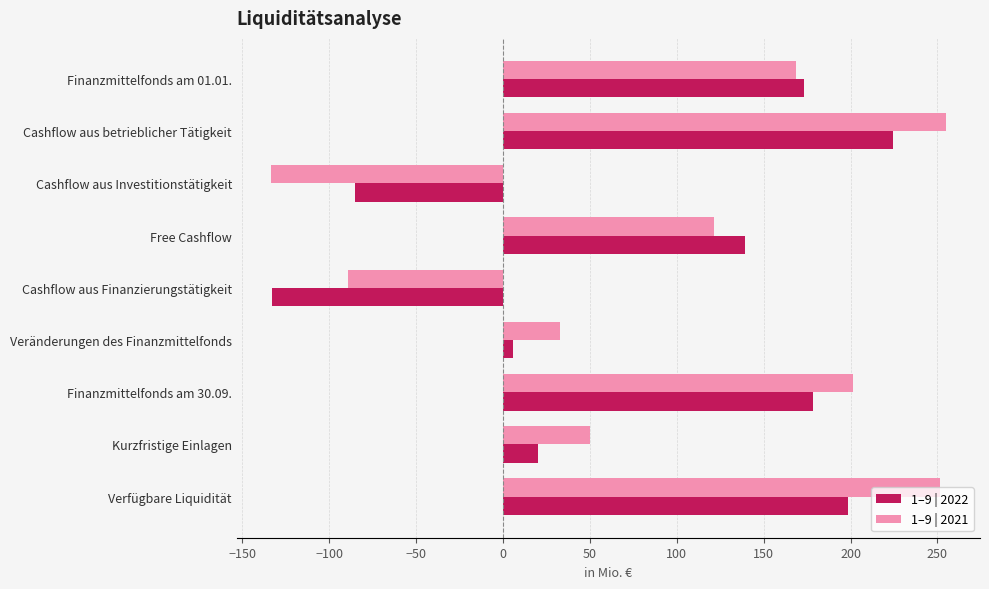

The 1–9 | 2021 series shows 32.5 at Veränderungen des Finanzmittelfonds. True or false?

True